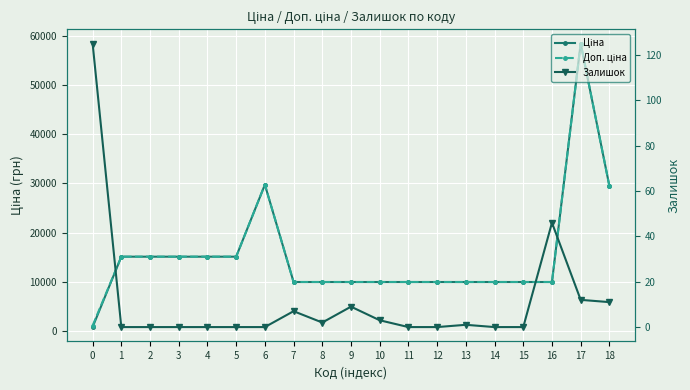

At which category does Залишок reach its first local peak?

7